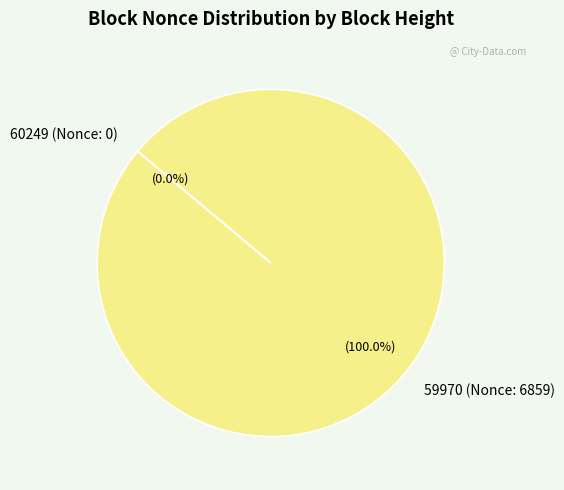

What is the majority slice?

59970 (Nonce: 6859)